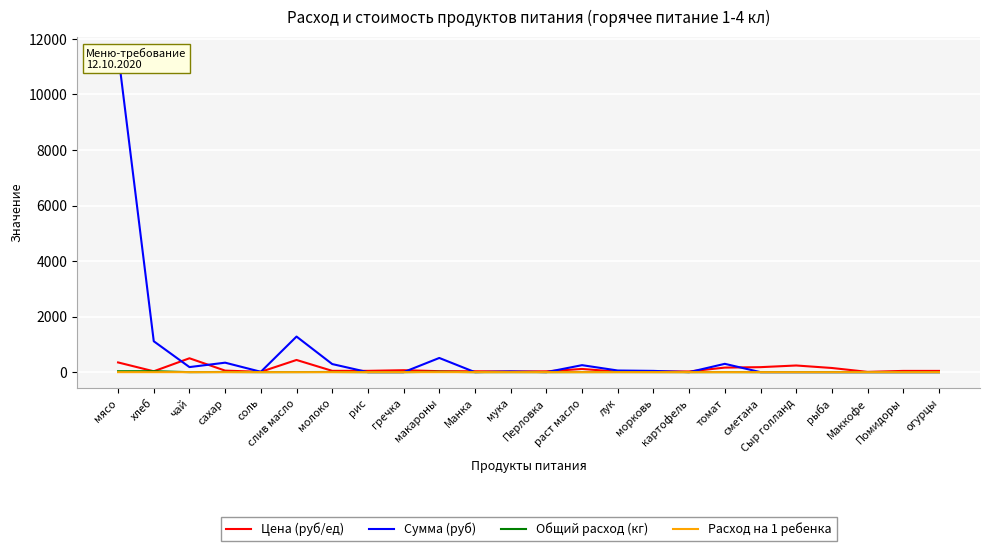

Between слив масло and молоко, which series saw the biggest shift?

Сумма (руб)